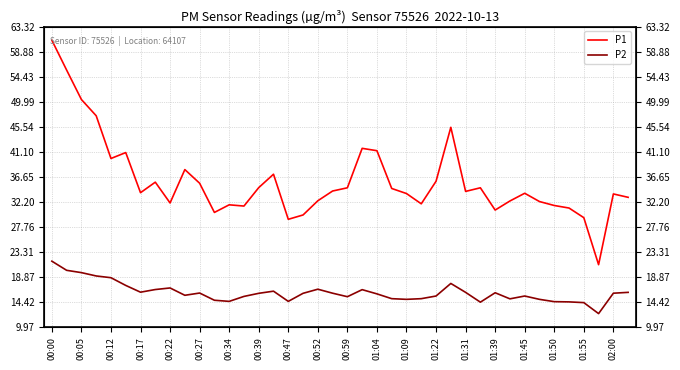

How many series are shown in this chart?

2